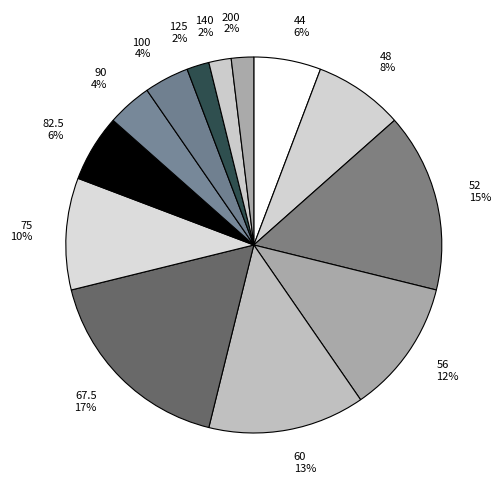

Which category has the biggest portion of the pie?

67.5